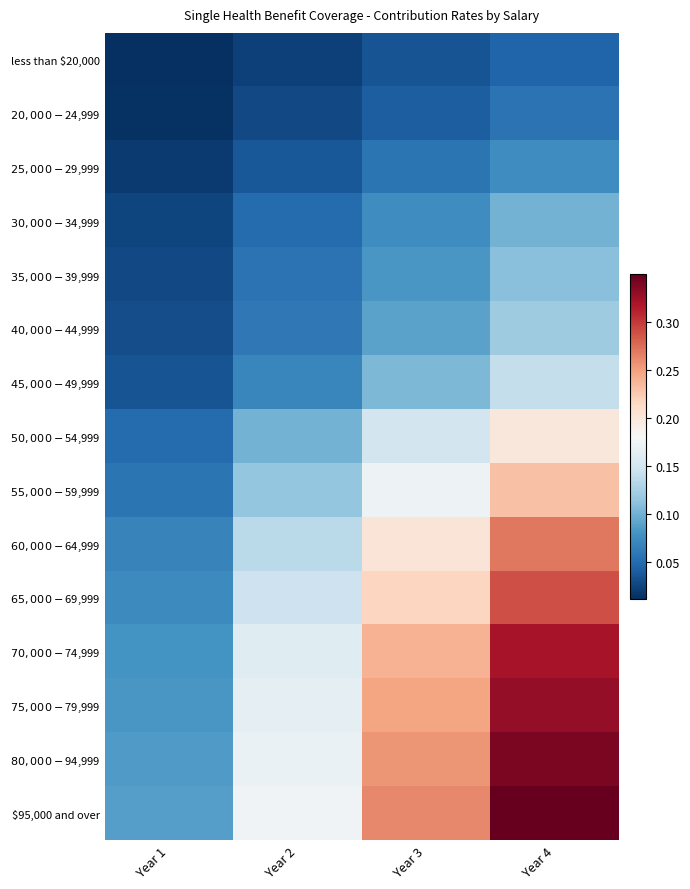

Which series has the widest spread of values?

$95,000 and over